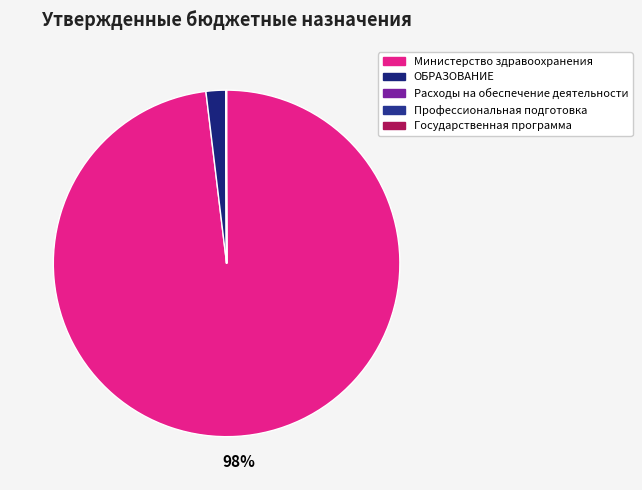

How much of the chart is everything except Расходы на обеспечение деятельности?

100.0%